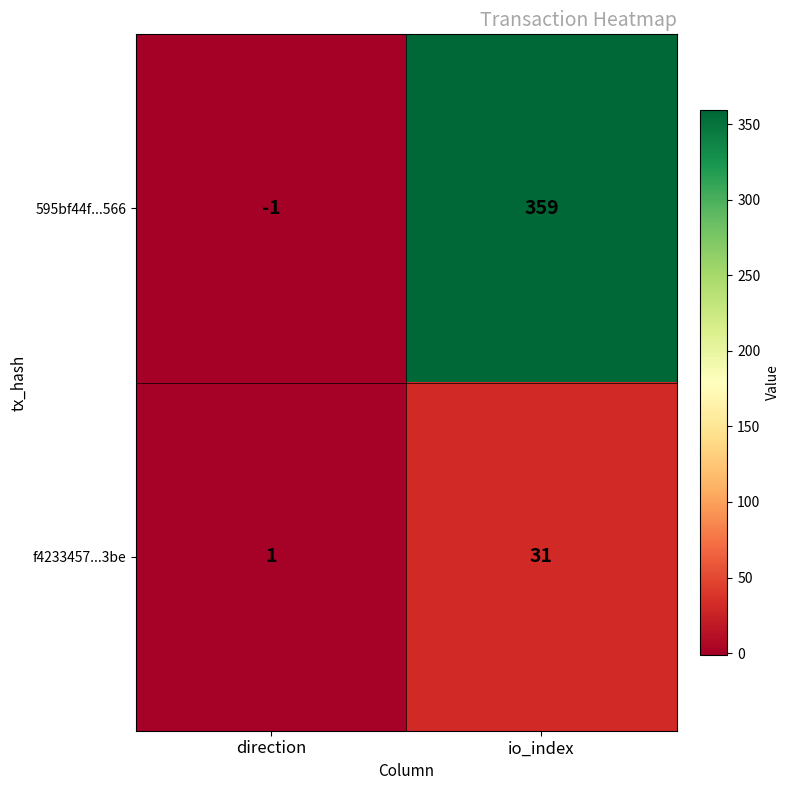

The value of 595bf44f...566 at direction is -1. True or false?

True